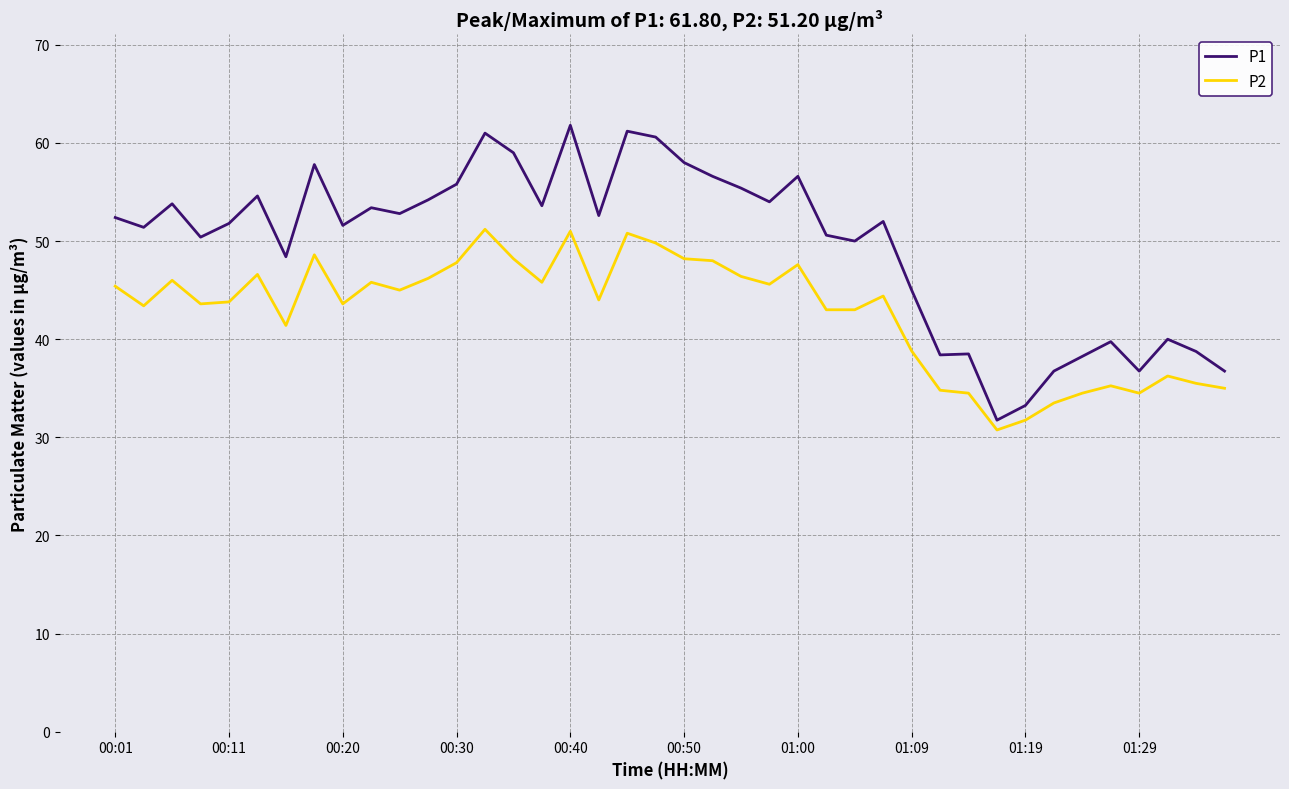

Rank the series by their average value, from lowest to highest.

P2, P1